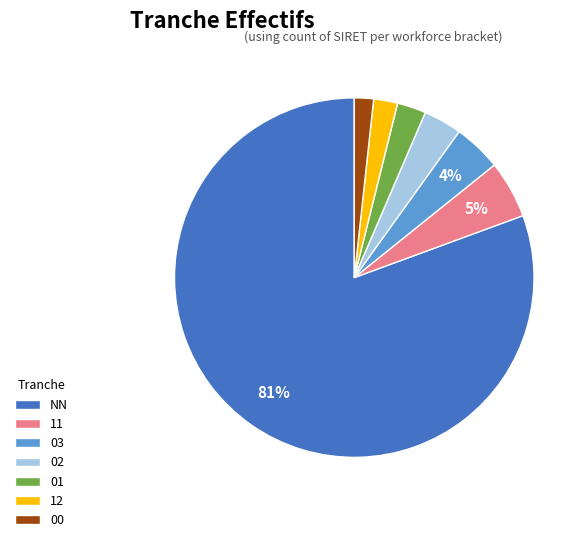

Is the sum of 03 and 12 greater than half?

No